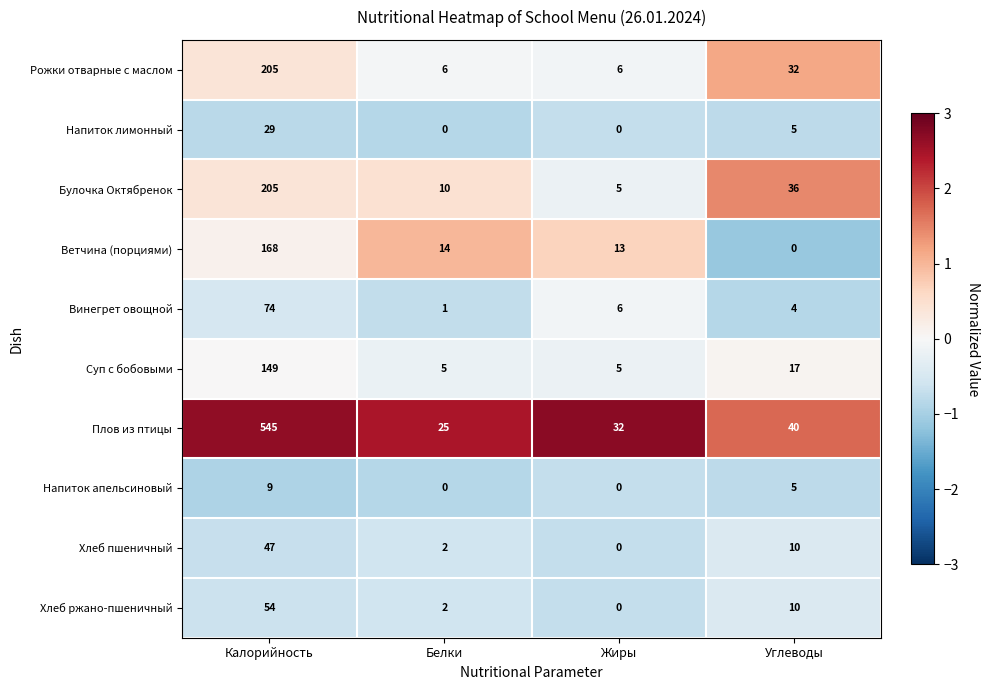

What is the highest value of the Ветчина (порциями) series?

168